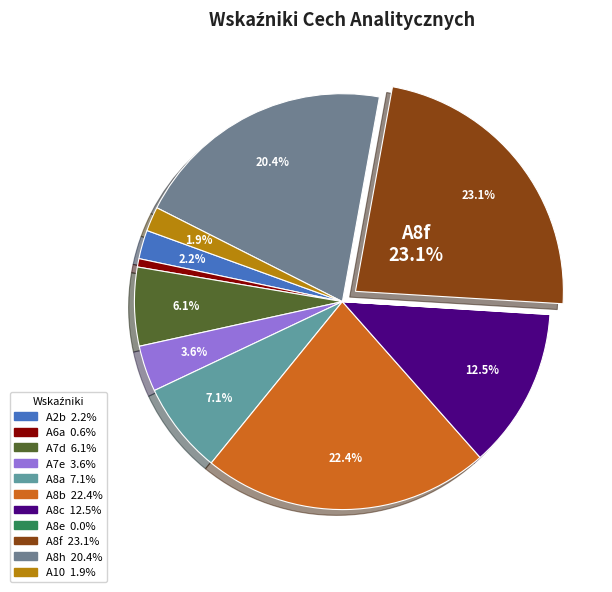

Approximately how many times larger is the value at A8c compared to A10?

6.6